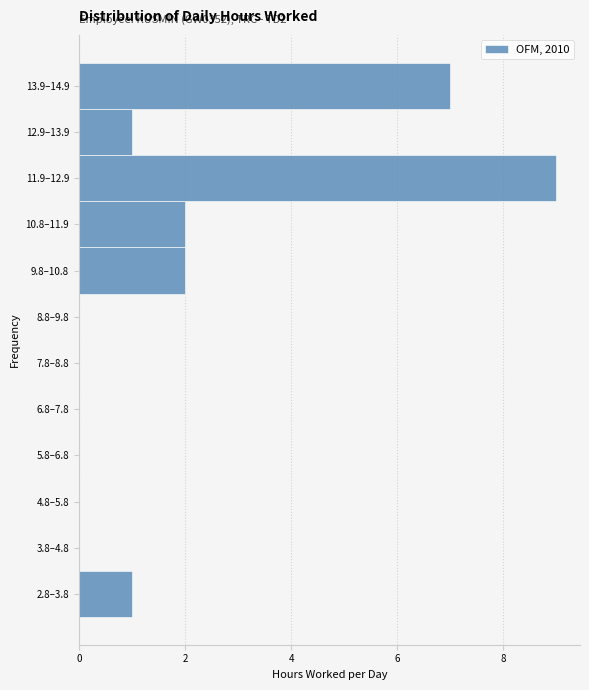

Reading bottom to top, extract all data points from this chart.

2.8–3.8=1	3.8–4.8=0	4.8–5.8=0	5.8–6.8=0	6.8–7.8=0	7.8–8.8=0	8.8–9.8=0	9.8–10.8=2	10.8–11.9=2	11.9–12.9=9	12.9–13.9=1	13.9–14.9=7